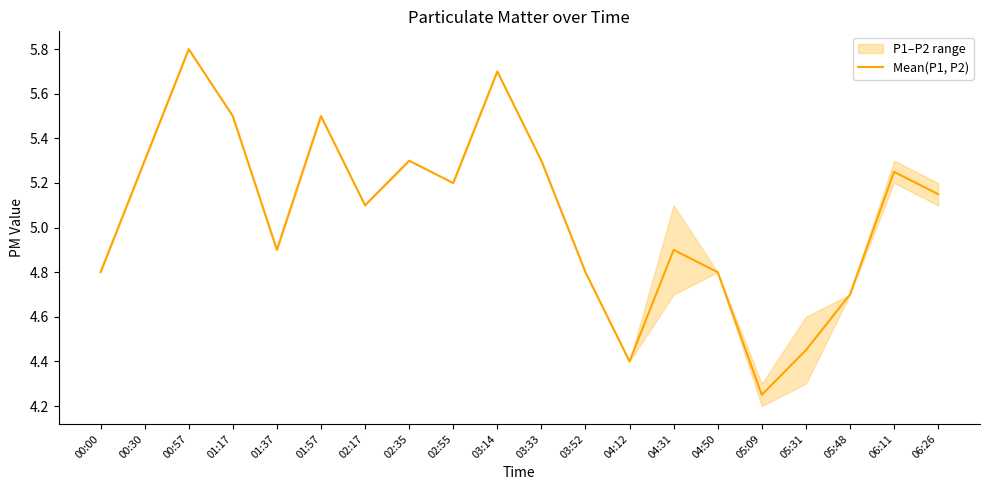

How many lines are shown in the chart?

1